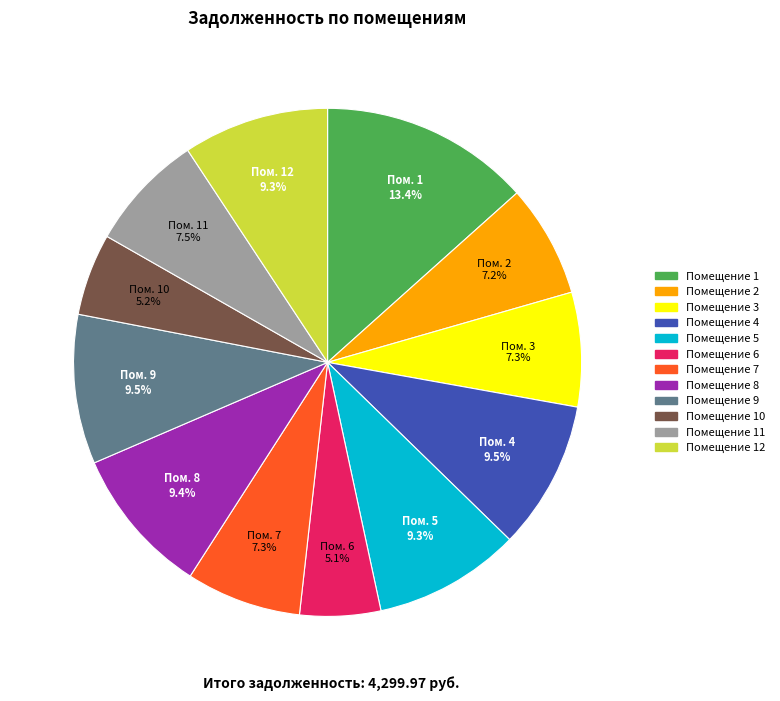

Is there any slice that represents more than half of the pie?

No